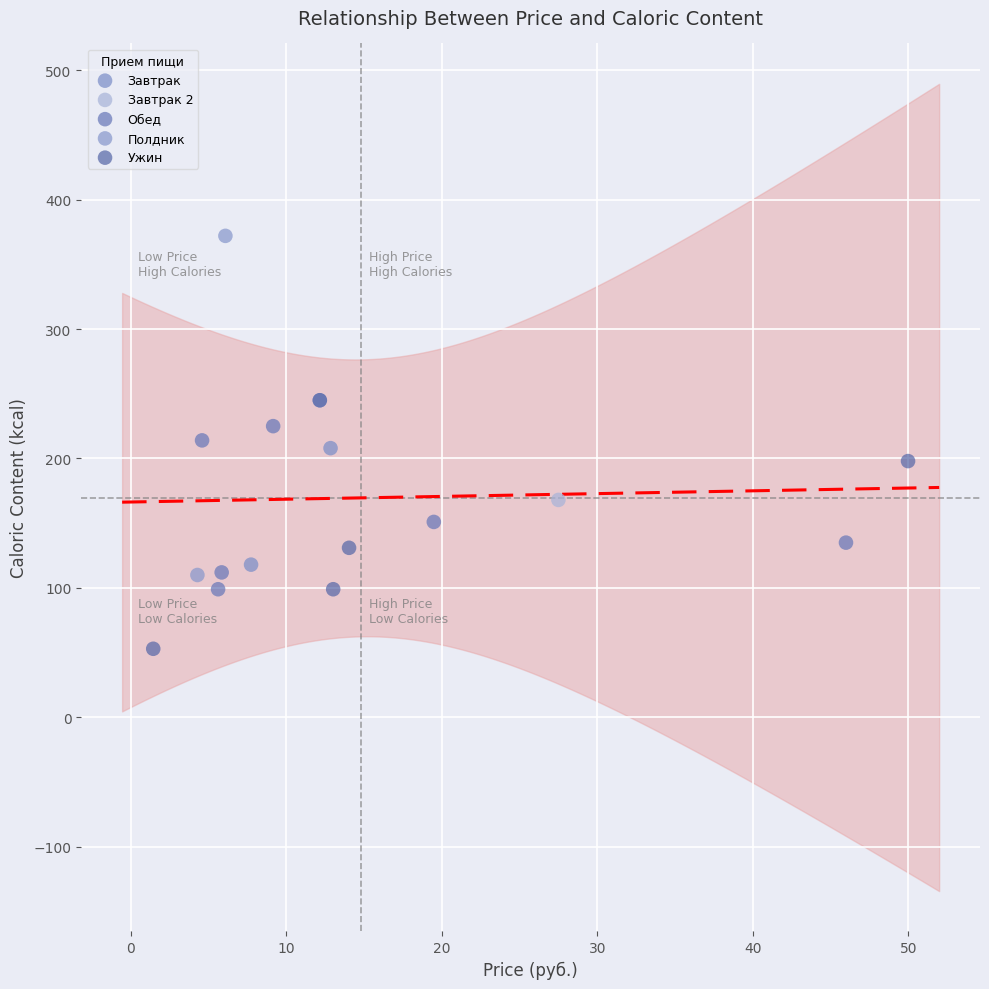

What are all the series names shown in the legend?

Завтрак, Завтрак 2, Обед, Полдник, Ужин